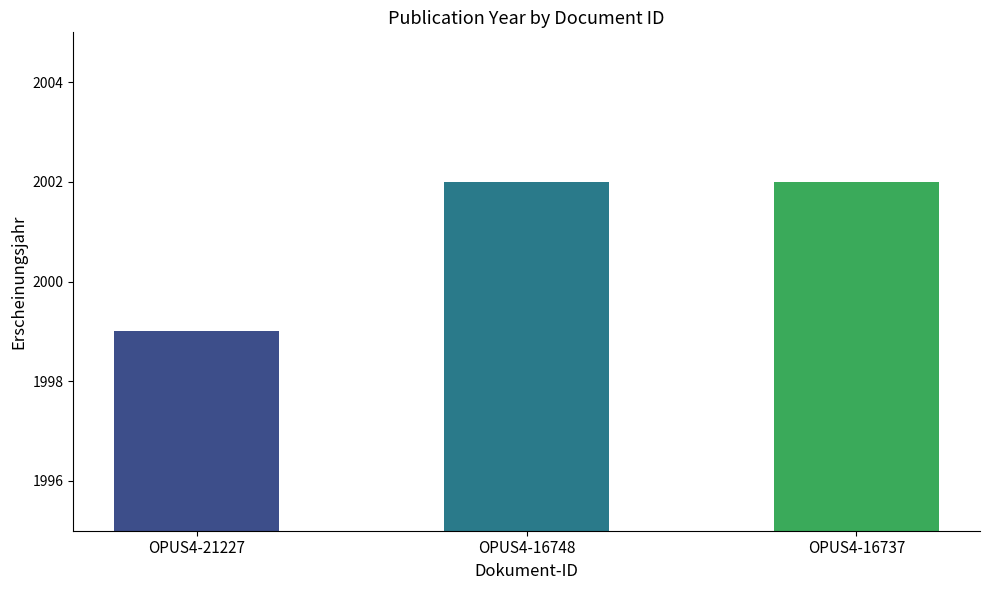

Which has a higher value, OPUS4-21227 or OPUS4-16737?

OPUS4-16737